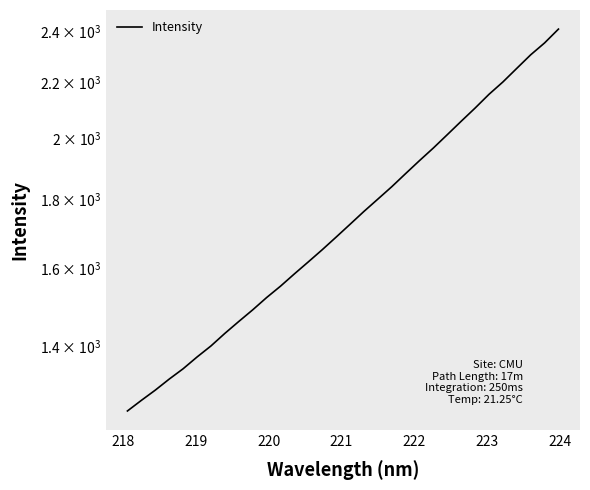

Does the chart have visible grid lines?

No